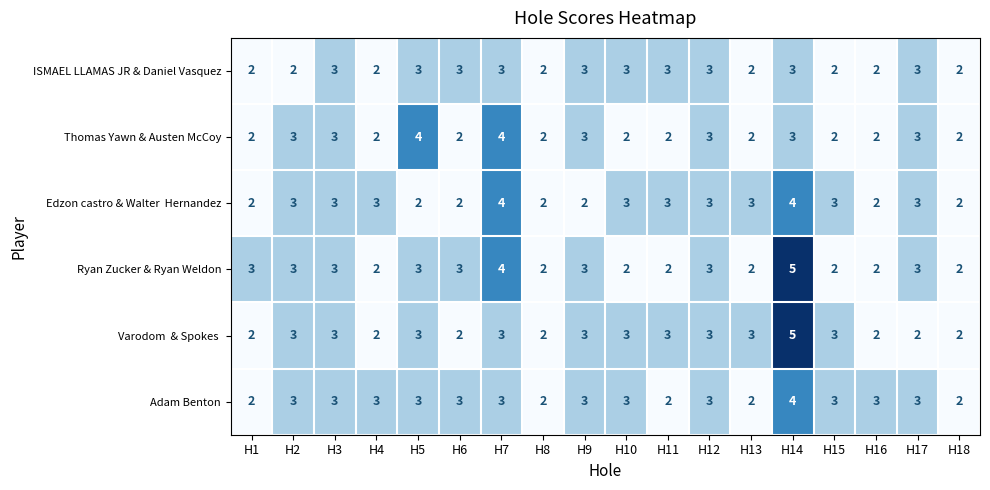

The Ryan Zucker & Ryan Weldon series shows 5 at H6. True or false?

False